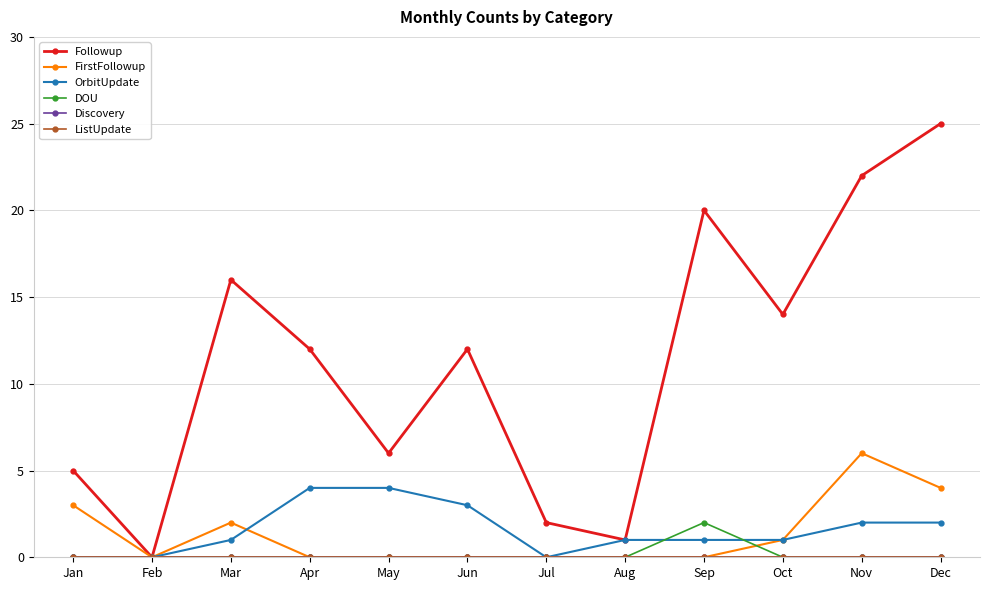

Reading left to right, what are all the values shown in this chart?

Followup: Jan=5	Feb=0	Mar=16	Apr=12	May=6	Jun=12	Jul=2	Aug=1	Sep=20	Oct=14	Nov=22	Dec=25
FirstFollowup: Jan=3	Feb=0	Mar=2	Apr=0	May=0	Jun=0	Jul=0	Aug=0	Sep=0	Oct=1	Nov=6	Dec=4
OrbitUpdate: Jan=0	Feb=0	Mar=1	Apr=4	May=4	Jun=3	Jul=0	Aug=1	Sep=1	Oct=1	Nov=2	Dec=2
DOU: Jan=0	Feb=0	Mar=0	Apr=0	May=0	Jun=0	Jul=0	Aug=0	Sep=2	Oct=0	Nov=0	Dec=0
Discovery: Jan=0	Feb=0	Mar=0	Apr=0	May=0	Jun=0	Jul=0	Aug=0	Sep=0	Oct=0	Nov=0	Dec=0
ListUpdate: Jan=0	Feb=0	Mar=0	Apr=0	May=0	Jun=0	Jul=0	Aug=0	Sep=0	Oct=0	Nov=0	Dec=0